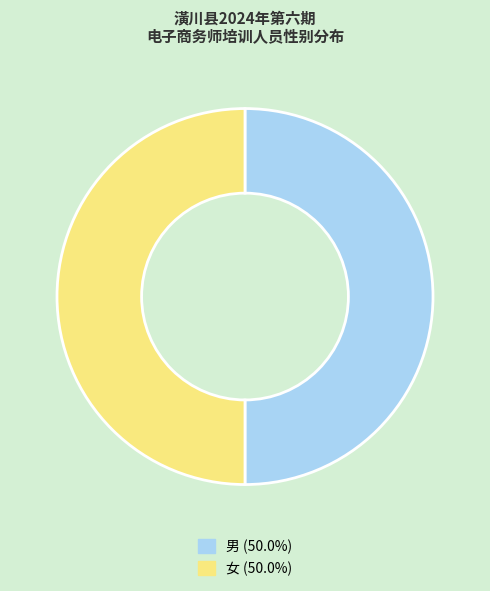

What is the ratio of the value at 男 to the value at 女?

1.0